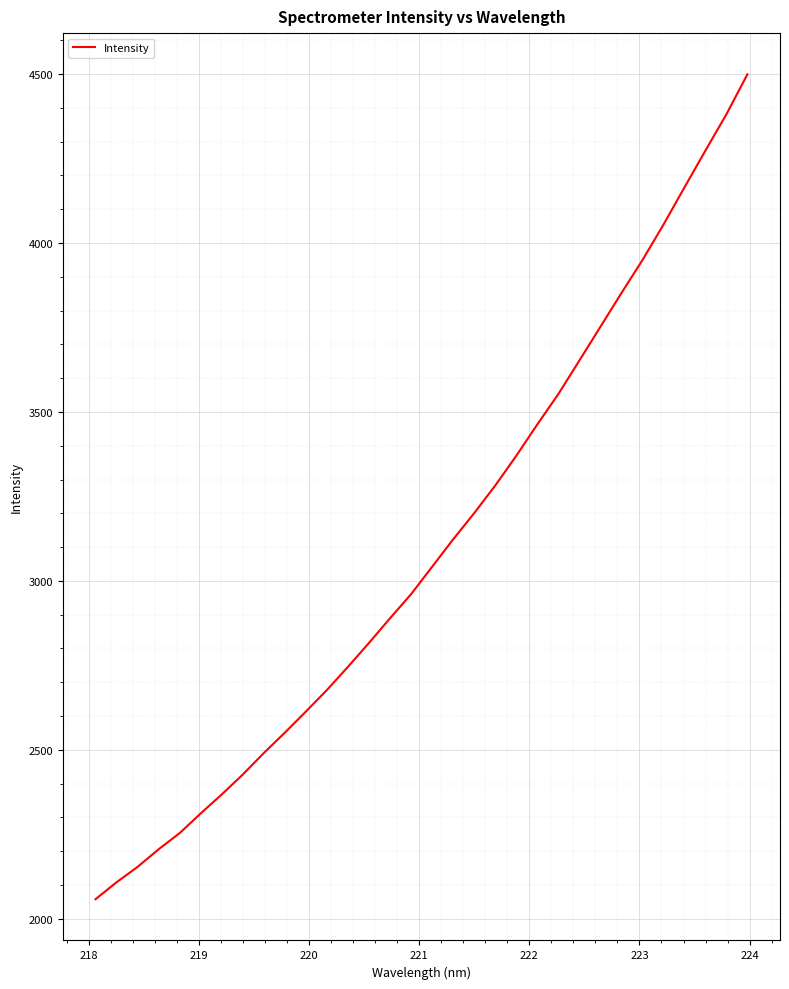

What is the maximum value shown in the chart?

4498.8